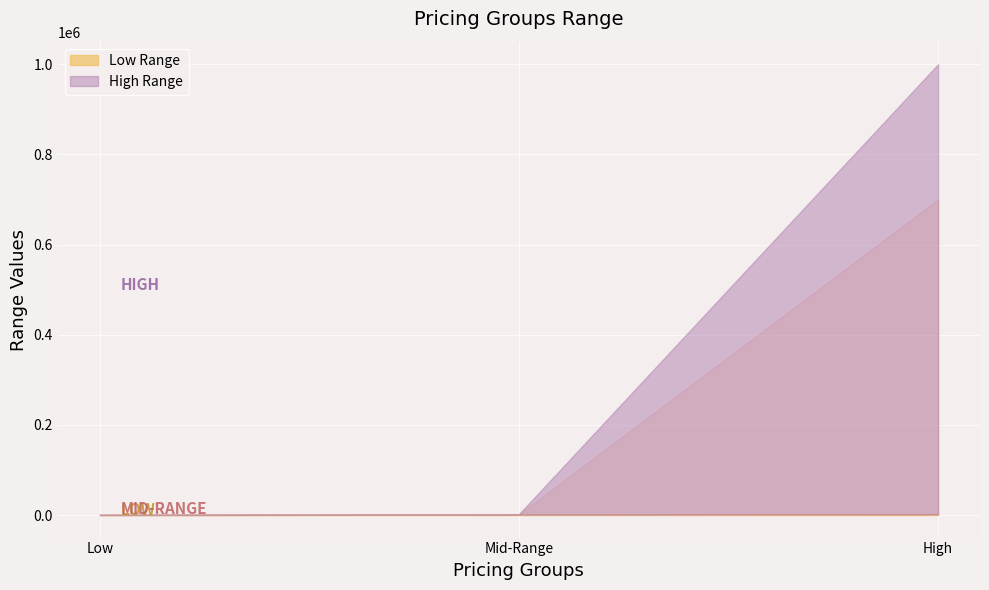

What is the sum of all High Range values?

1003000